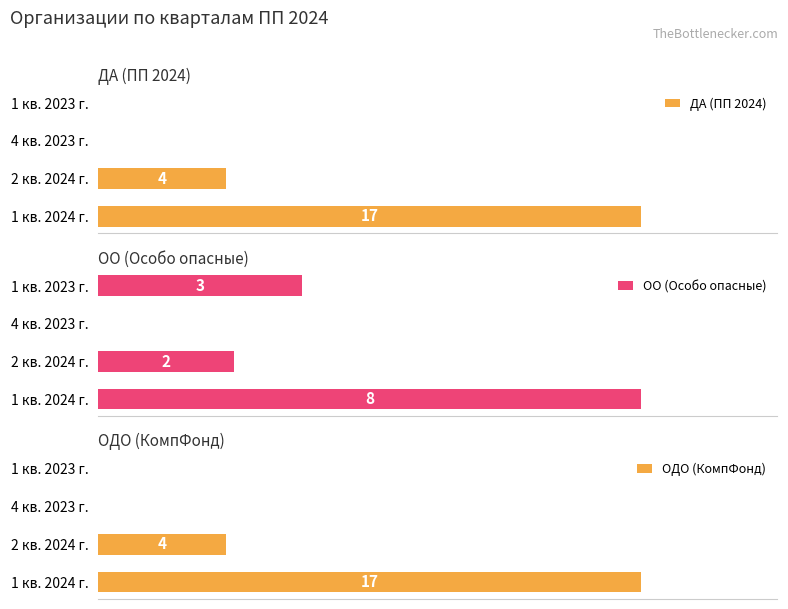

What are all the series names shown in the legend?

ДА (ПП 2024), ОО (Особо опасные), ОДО (КомпФонд)